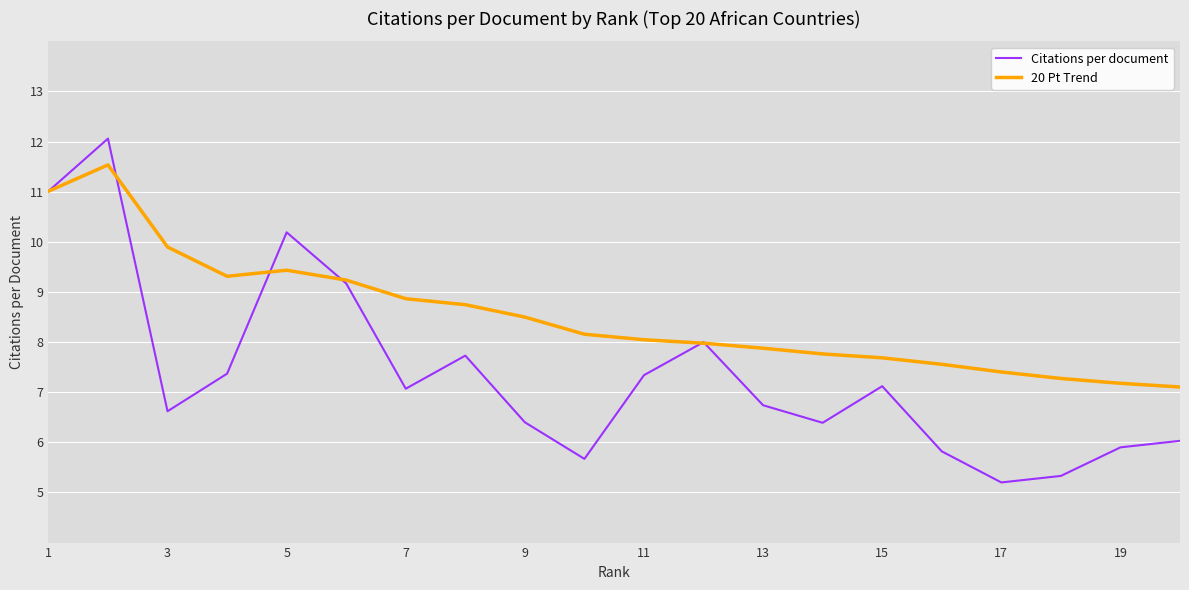

List the series in order of their peak value, highest first.

Citations per document, 20 Pt Trend